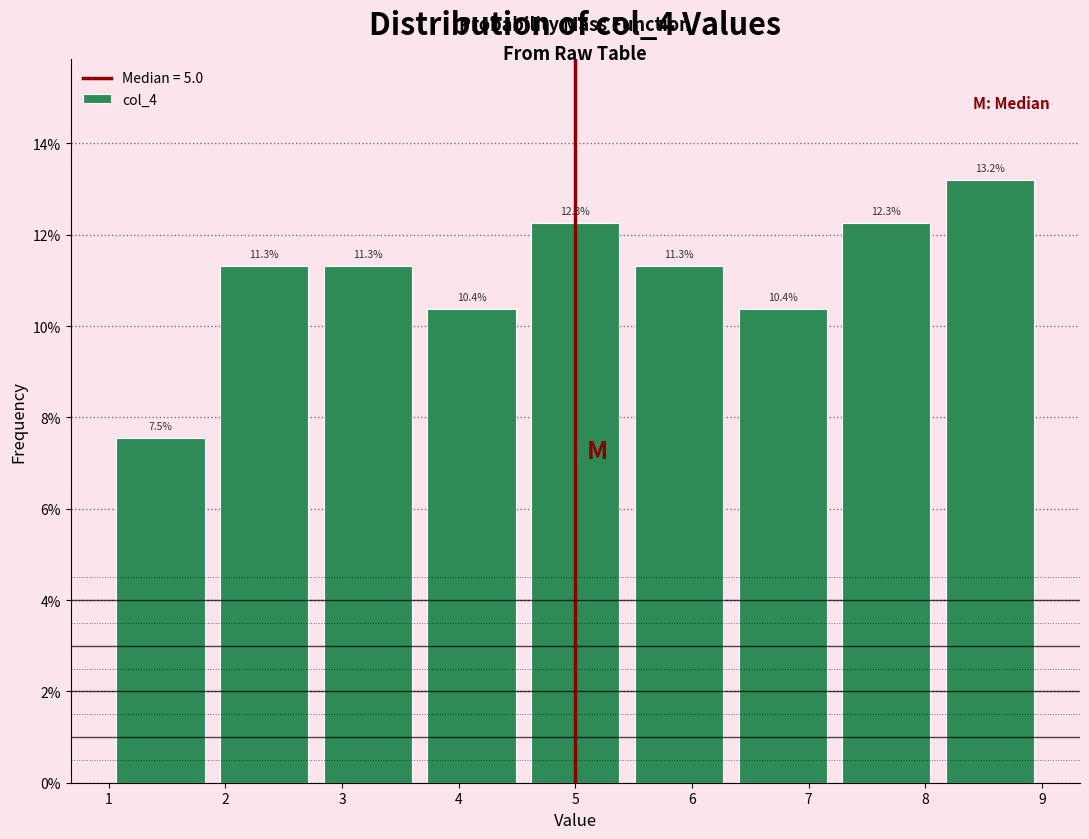

Reading left to right, transcribe this chart: for each bar, give the range it covers on the x-axis and its height. The bar edges are not printed on the chart, so give them approximately, as read against the axis.

1.0 to 1.9: 7.5
1.9 to 2.8: 11.3
2.8 to 3.7: 11.3
3.7 to 4.6: 10.4
4.6 to 5.4: 12.3
5.4 to 6.3: 11.3
6.3 to 7.2: 10.4
7.2 to 8.1: 12.3
8.1 to 9.0: 13.2